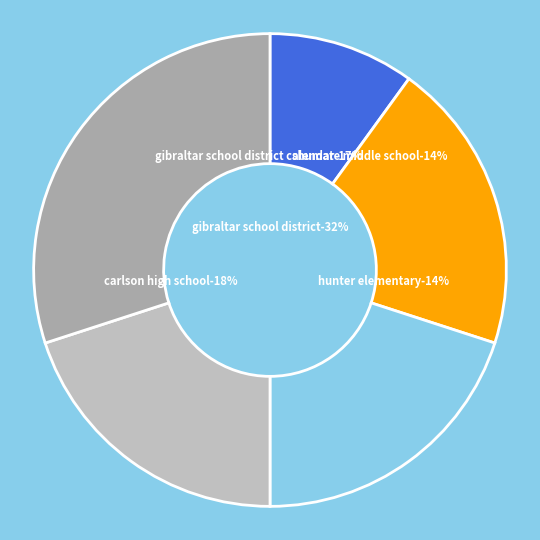

Do 20183 and 20580 together represent more than half of the pie?

No